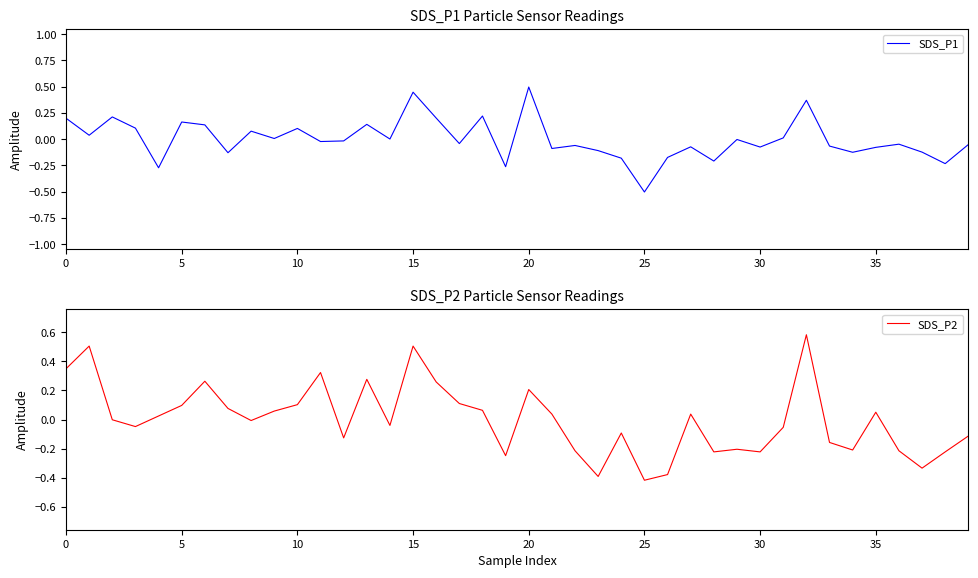

What is the highest value of the SDS_P1 series?

0.5